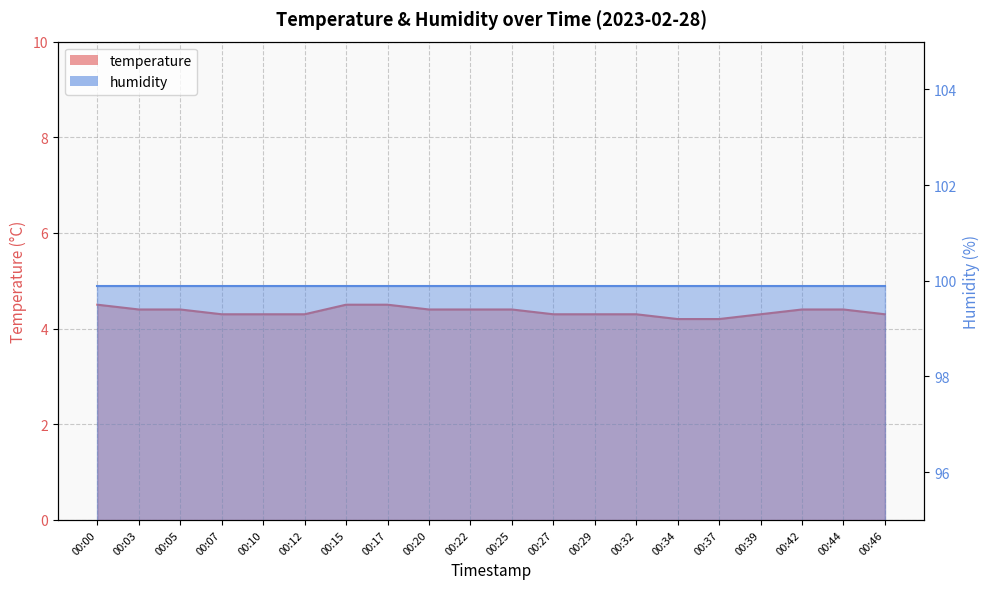

Rank the categories by value from highest to lowest.

00:00, 00:15, 00:17, 00:03, 00:05, 00:20, 00:22, 00:25, 00:42, 00:44, 00:07, 00:10, 00:12, 00:27, 00:29, 00:32, 00:39, 00:46, 00:34, 00:37